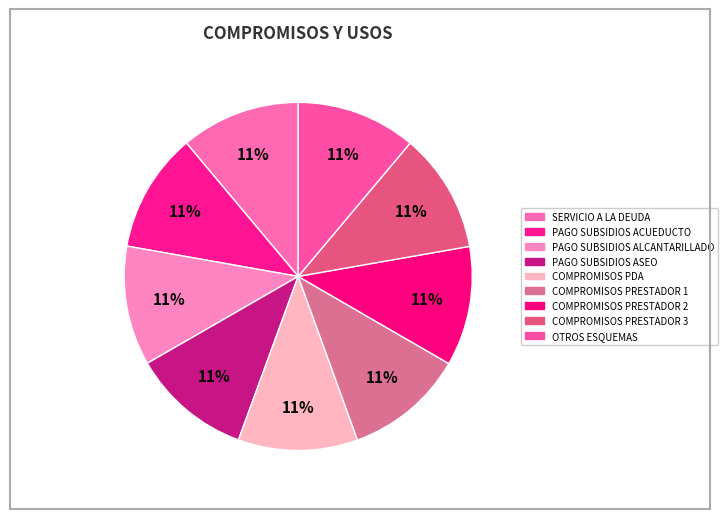

Count the number of slices in the pie.

9